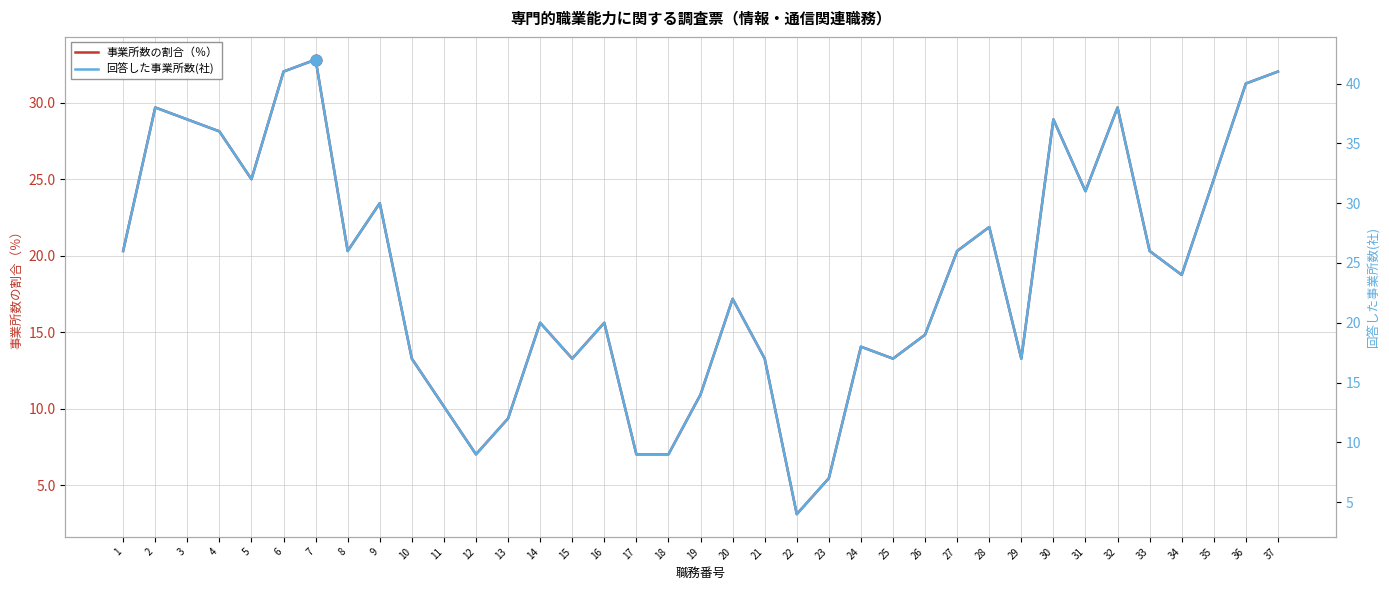

Which series has the largest total across all categories?

回答した事業所数(社)